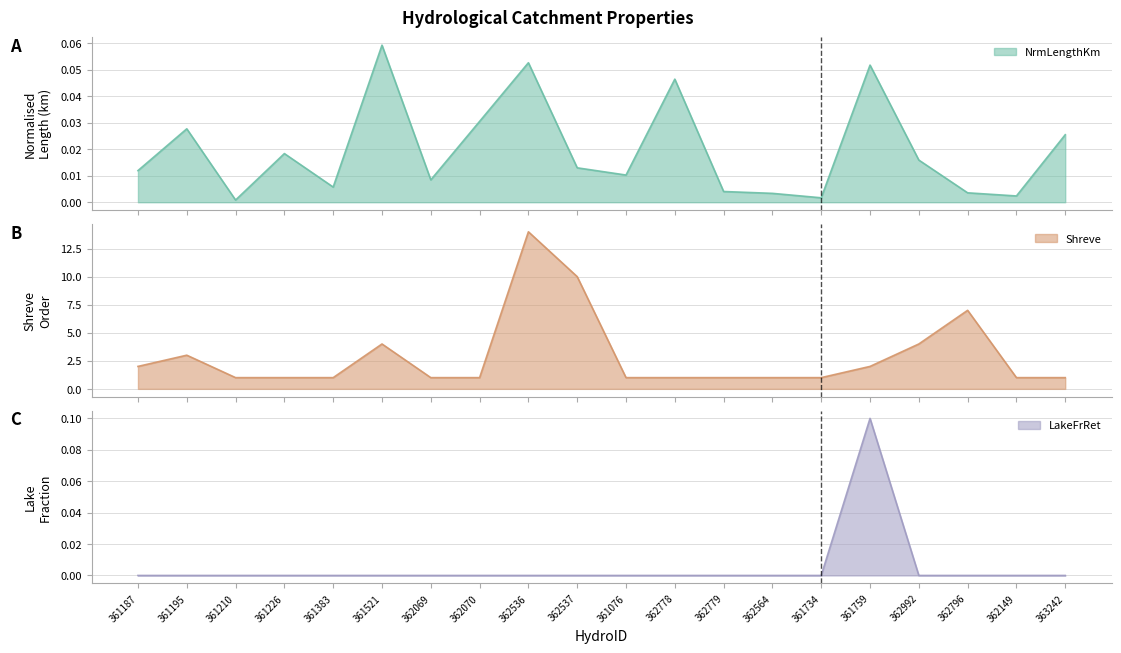

How many lines are shown in the chart?

3